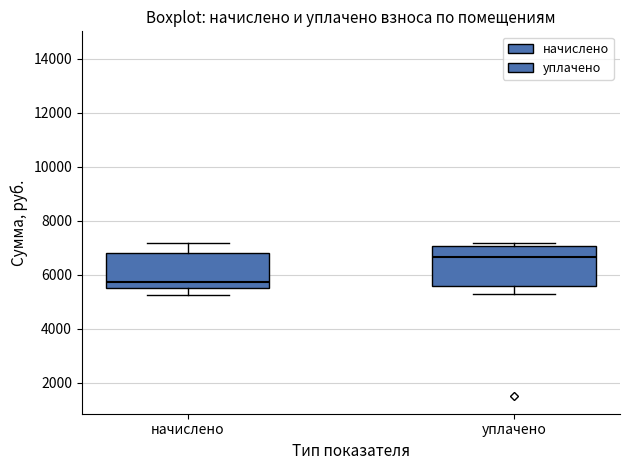

Which box has the highest median line?

уплачено